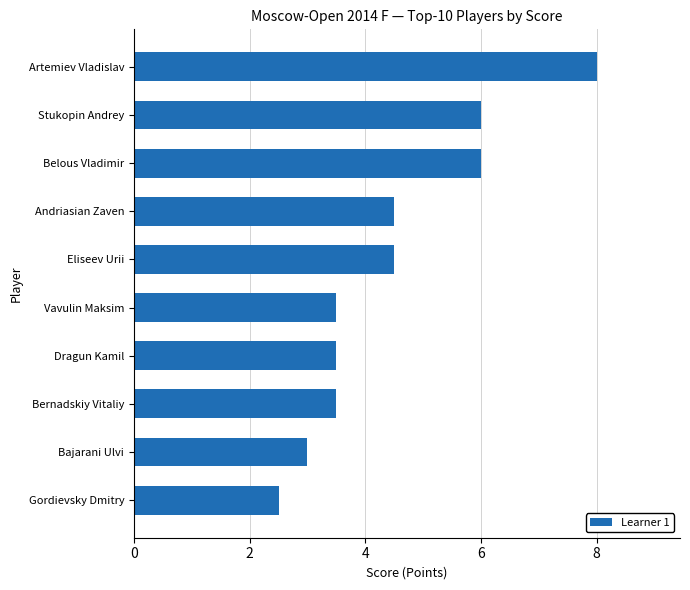

How many data points does each series have?

10